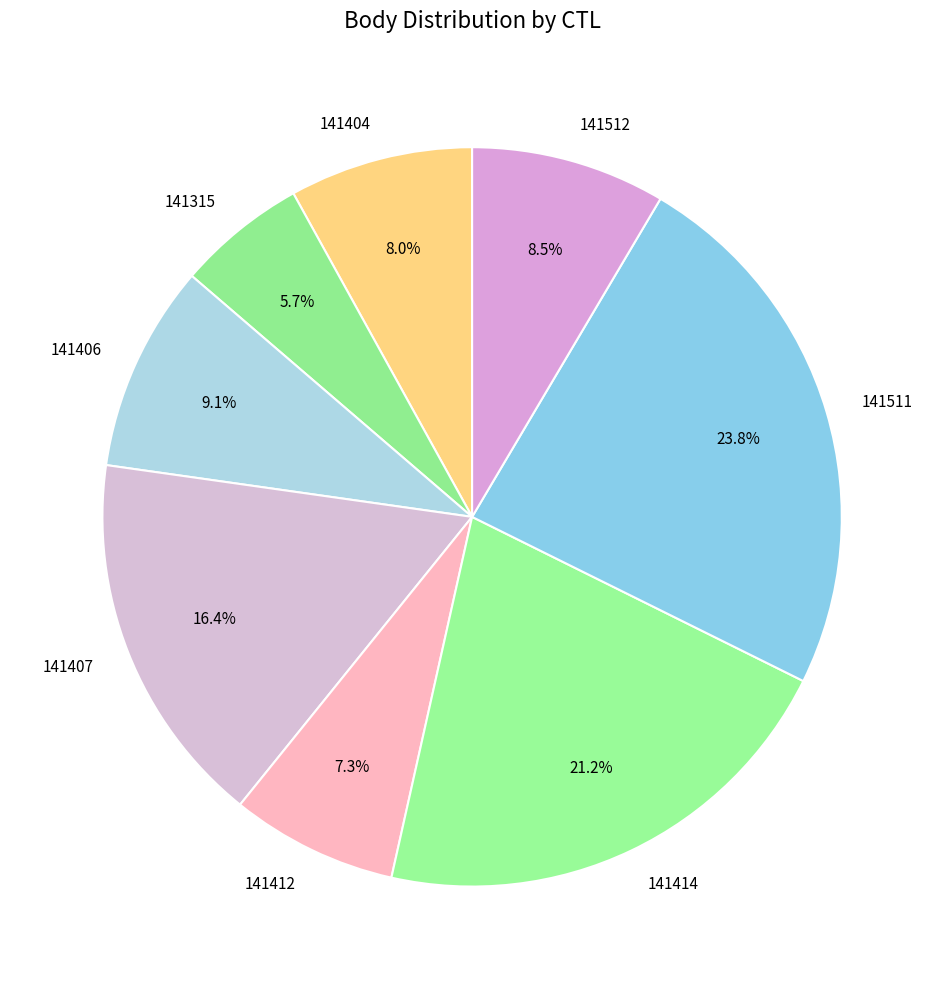

To the nearest percent, what is the average slice percentage?

12%